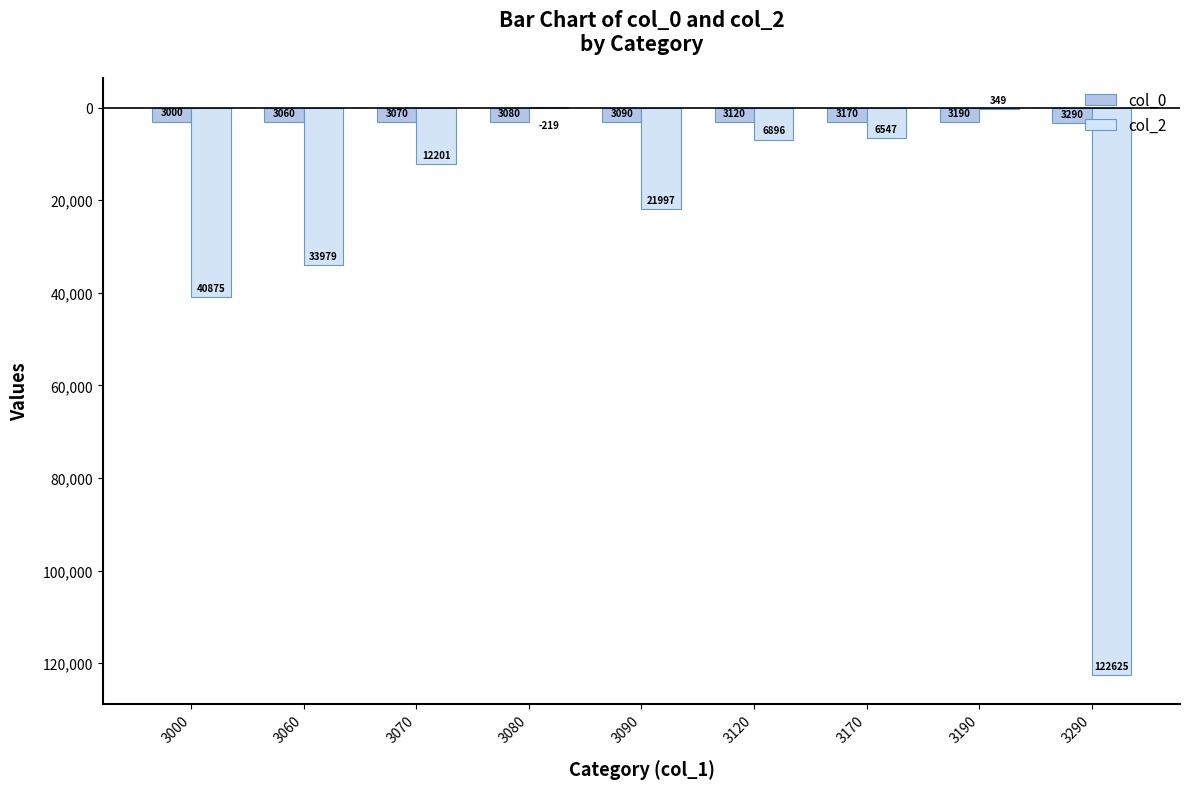

Reading right to left, transcribe all the data shown in this chart.

col_0: 3290	3190	3170	3120	3090	3080	3070	3060	3000
col_2: 122625	349	6547	6896	21997	-219	12201	33979	40875